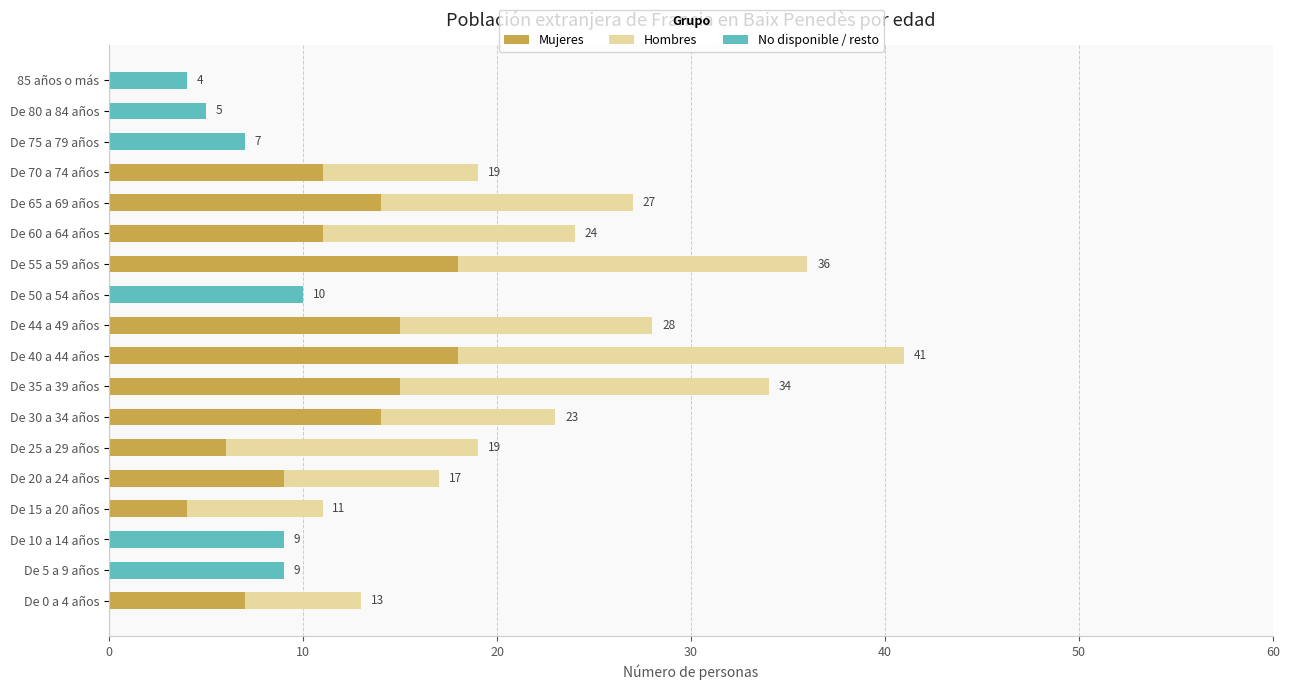

At which category is the sum across all series the highest?

De 40 a 44 años